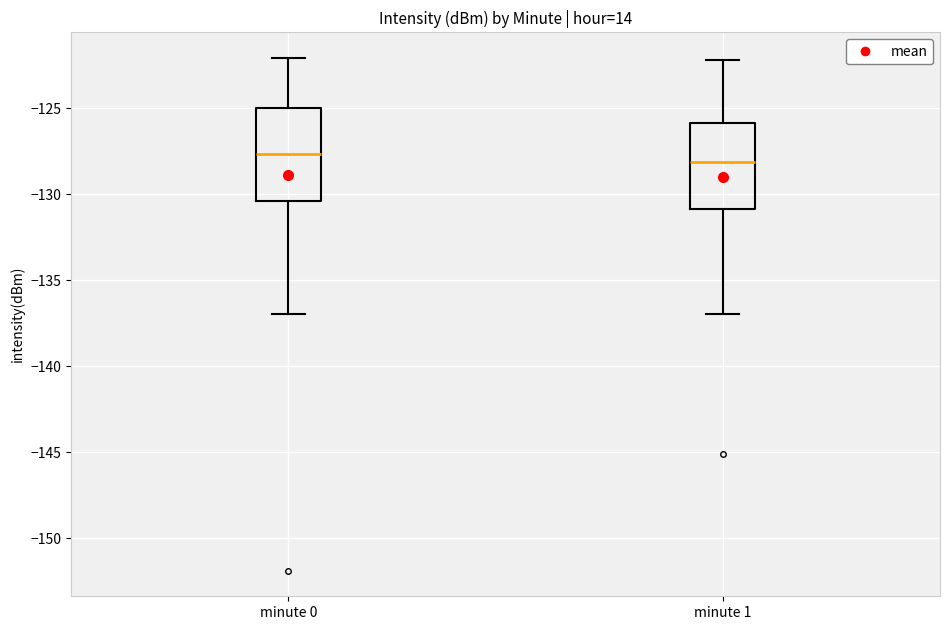

Reading left to right, transcribe this box plot: for each box, give where its median line is, the range the box spans, and where its two whiskers end, as read against the y-axis. The values are not printed on the chart, so give them approximately, as read against the axis.

minute 0: median -127.5, box -130.5 to -125.0, whiskers -137.0 to -122.0
minute 1: median -128.0, box -131.0 to -126.0, whiskers -137.0 to -122.0